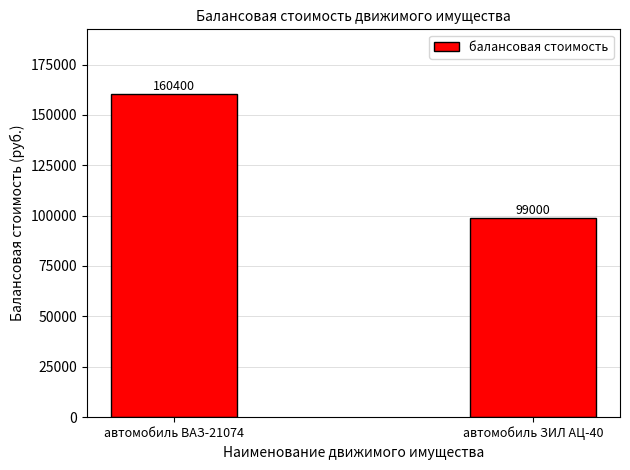

At which category does the chart reach its minimum across all series?

автомобиль ЗИЛ АЦ-40